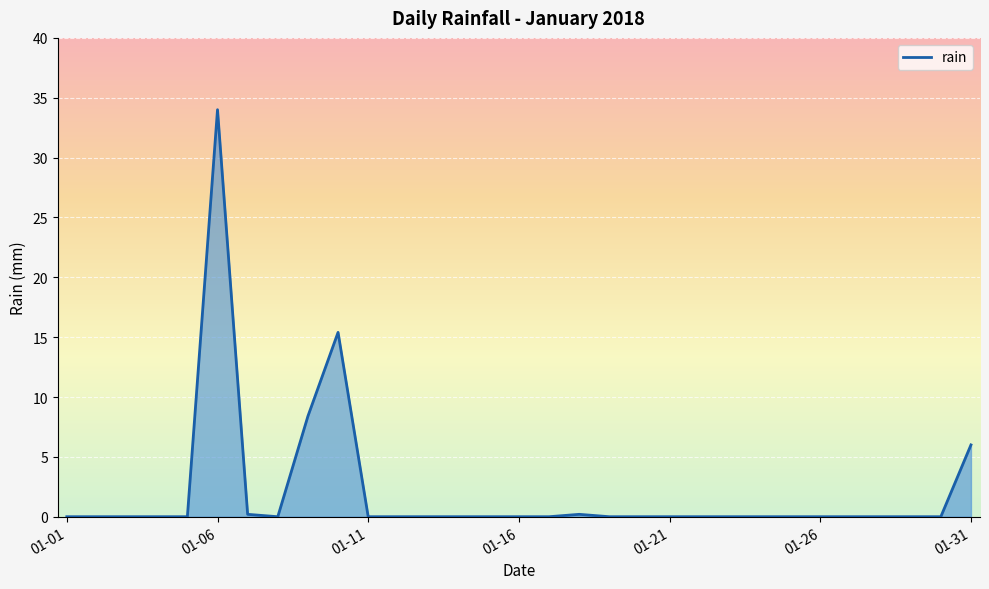

What is the greatest value displayed?

34.0